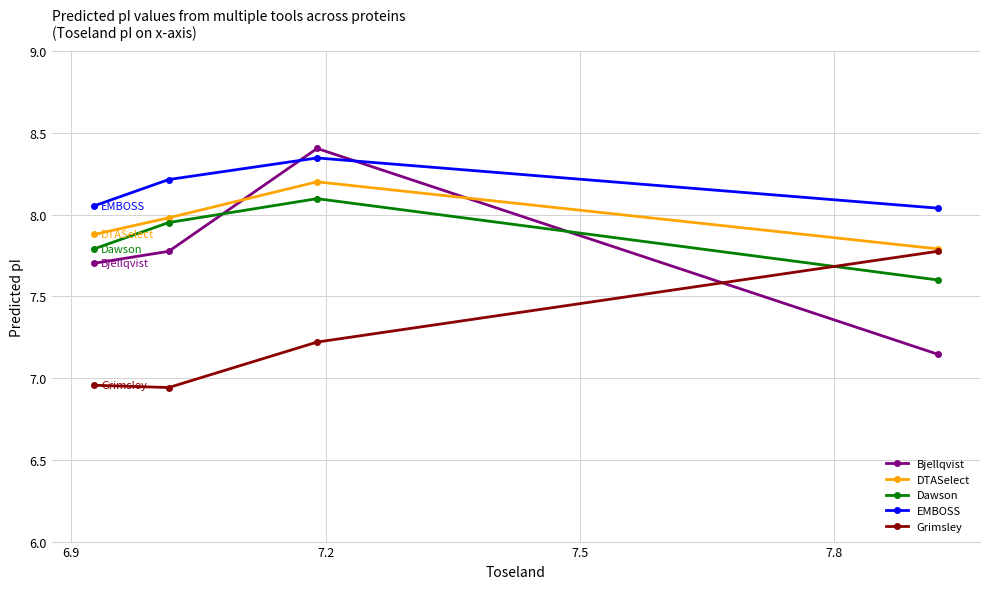

Which series has the largest total across all categories?

EMBOSS